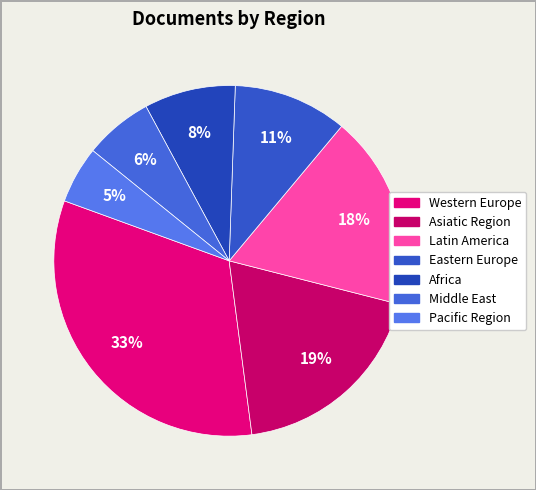

How many slices are in this pie chart?

7